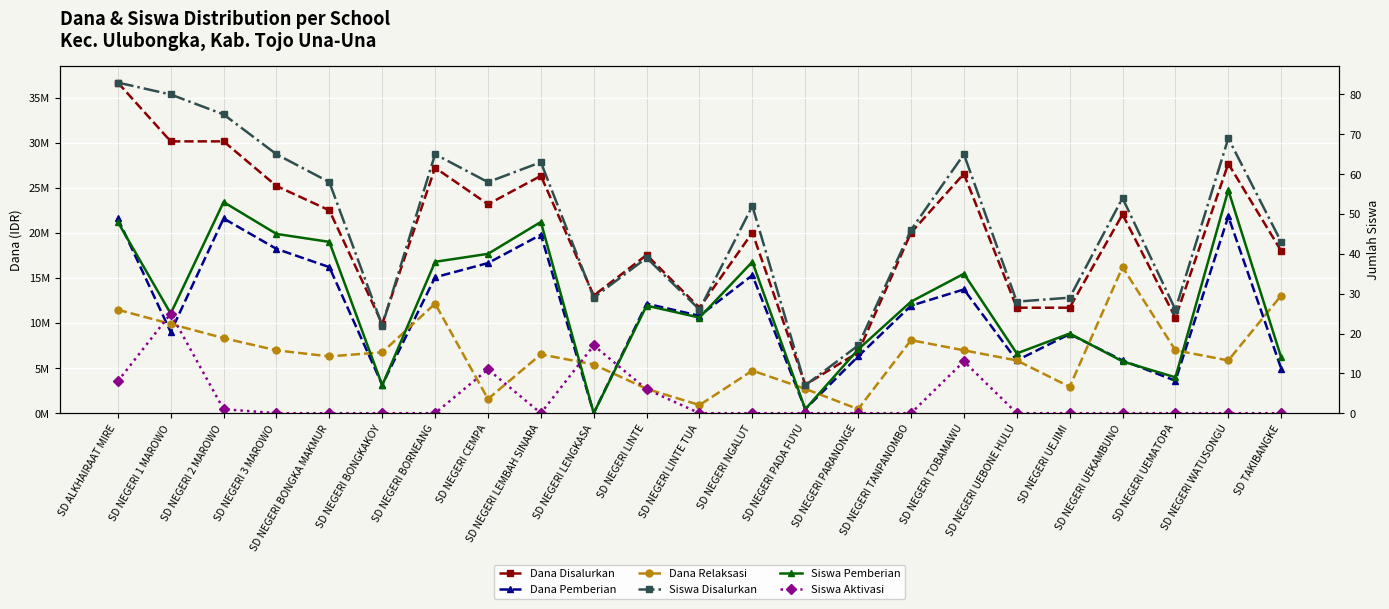

The value of Dana Pemberian at SD NEGERI BONGKA MAKMUR is 11316683. True or false?

False